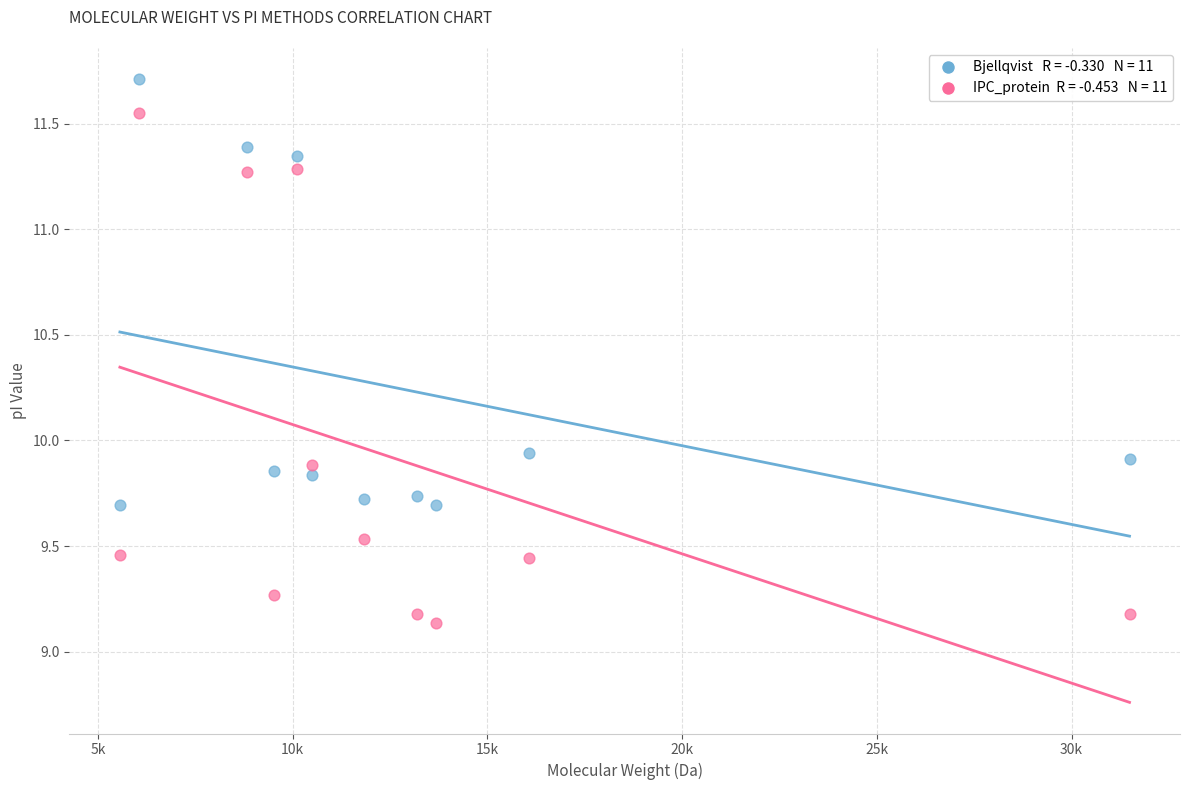

Across all data points, what is the range of Y values (max minus min)?

2.6